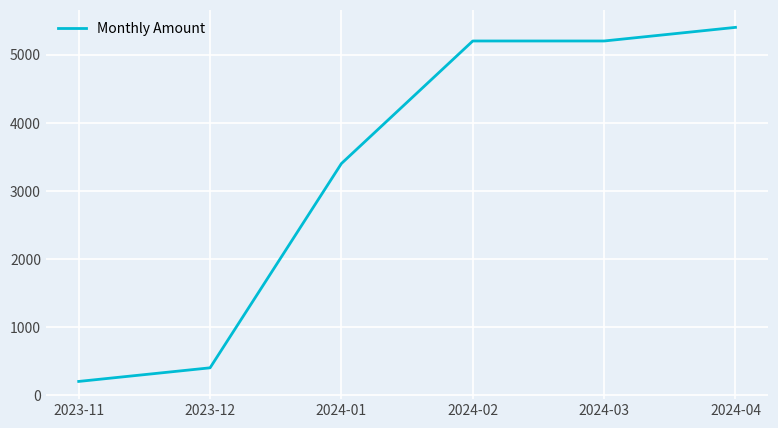

What is the sum of all values?

19800